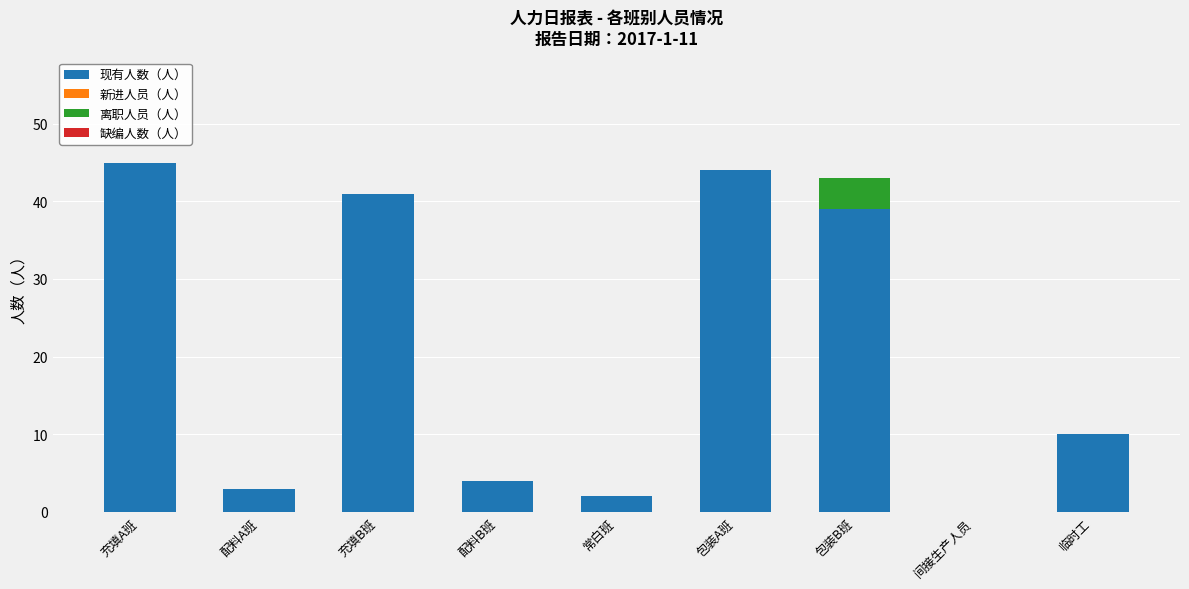

Reading left to right, transcribe the values for 现有人数（人）.

充填A班=45	配料A班=3	充填B班=41	配料B班=4	常白班=2	包装A班=44	包装B班=39	间接生产人员=0	临时工=10